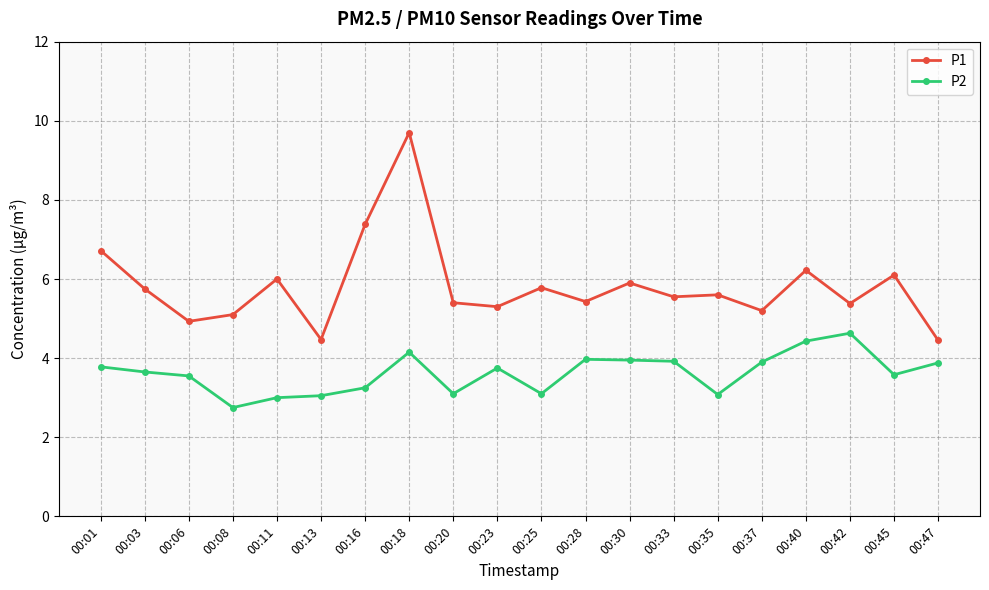

What is the difference between the P1 values at 00:42 and 00:01?

1.3